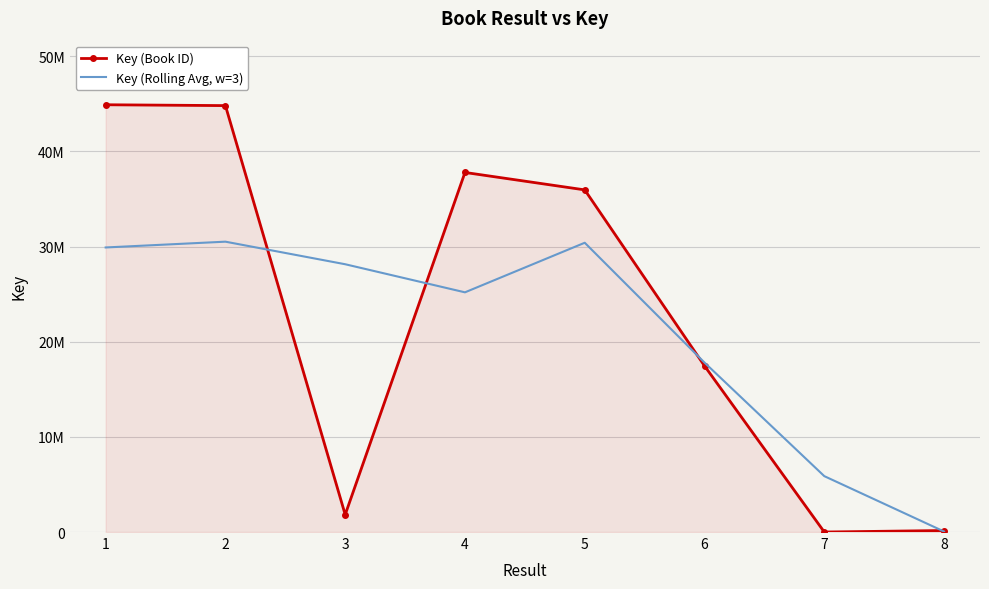

What is the difference between the maximum and minimum values in the Key (Book ID) series?

44908659.0